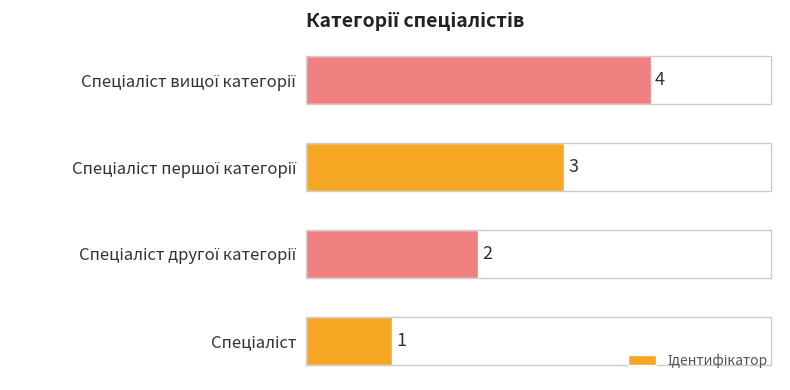

Are the bars grouped side by side (vs. stacked)?

No